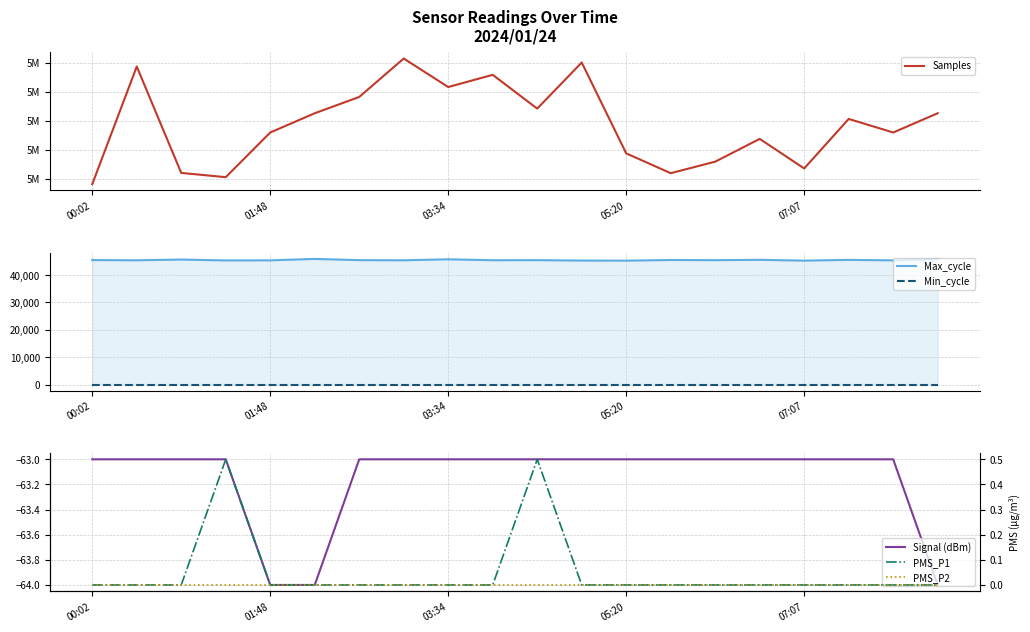

What is the maximum value shown in the chart?

5040689.0